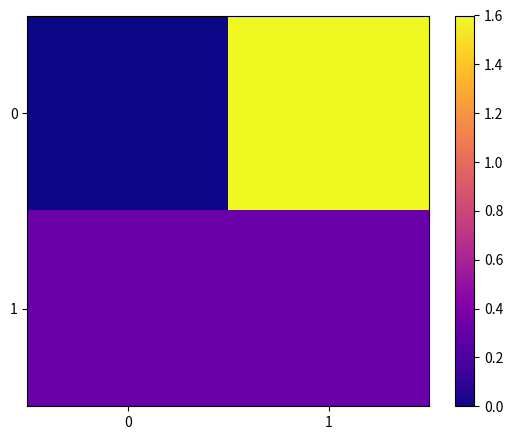

Reading left to right, extract all data points from this chart.

0: 0=0.0	1=1.6
1: 0=0.3	1=0.3